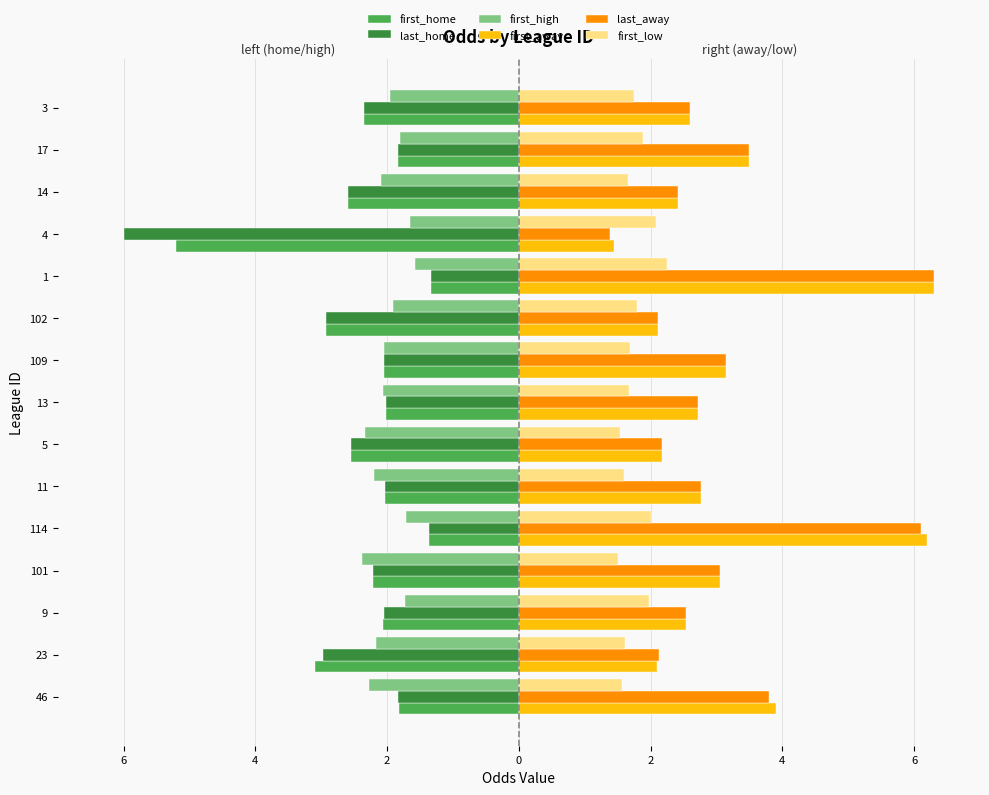

What are all the series names shown in the legend?

first_home, last_home, first_high, first_away, last_away, first_low